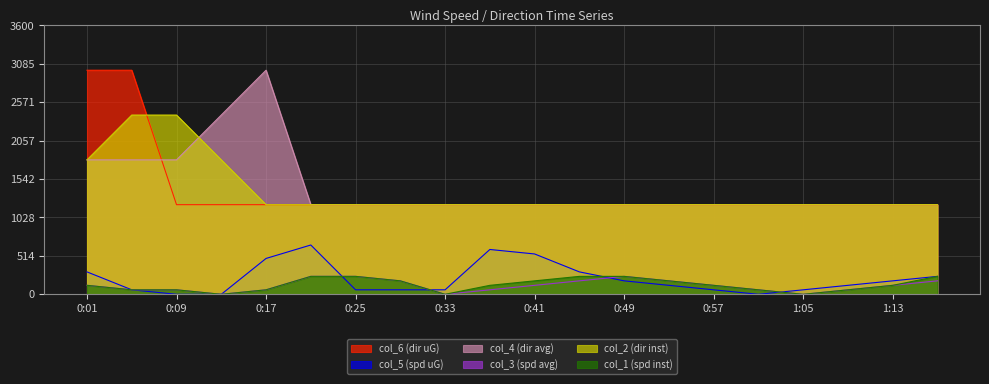

Does the chart display data point markers on the line(s)?

No